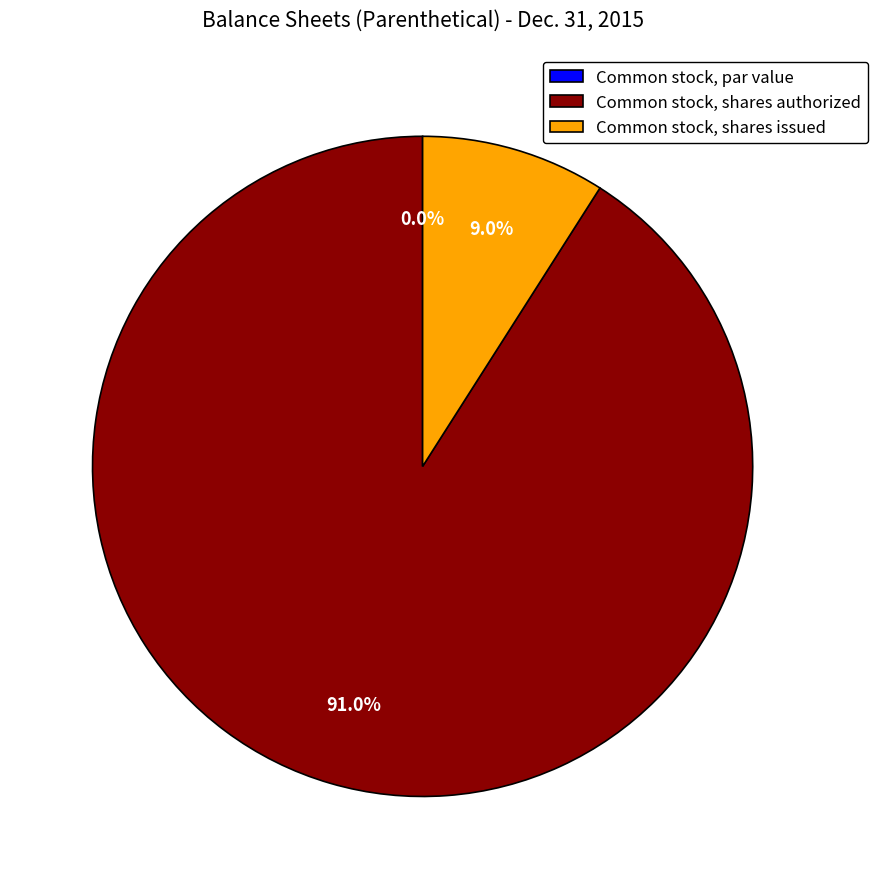

Between Common stock, par value and Common stock, shares authorized, which is larger?

Common stock, shares authorized